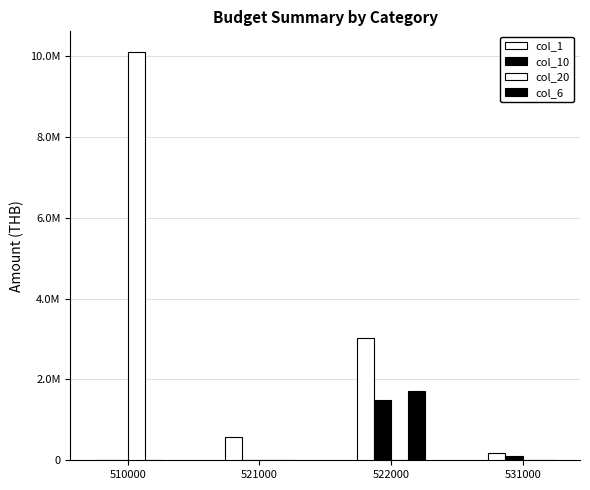

Does the chart contain stacked bars?

No